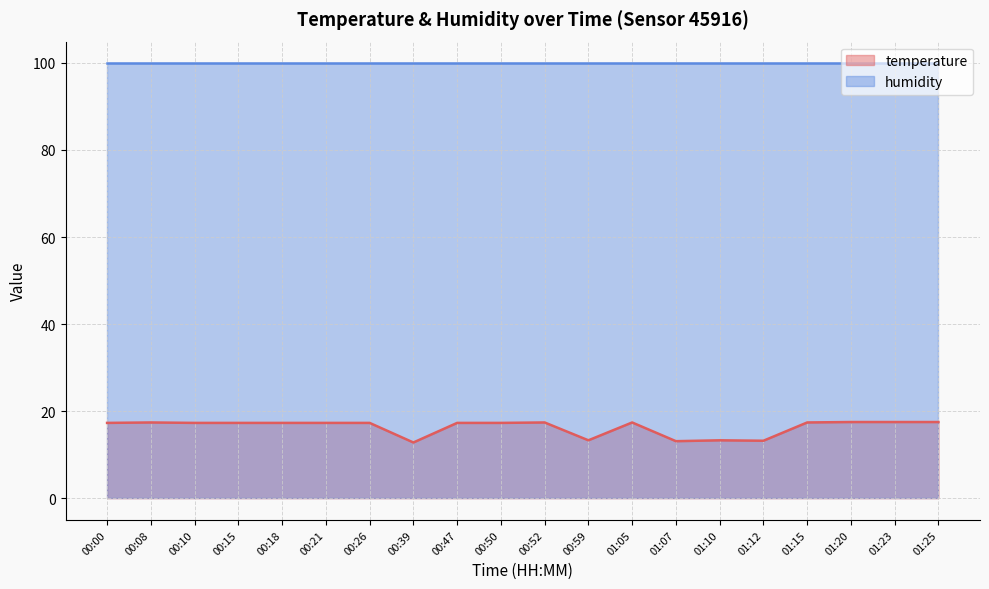

What position from the left is 01:10?

15